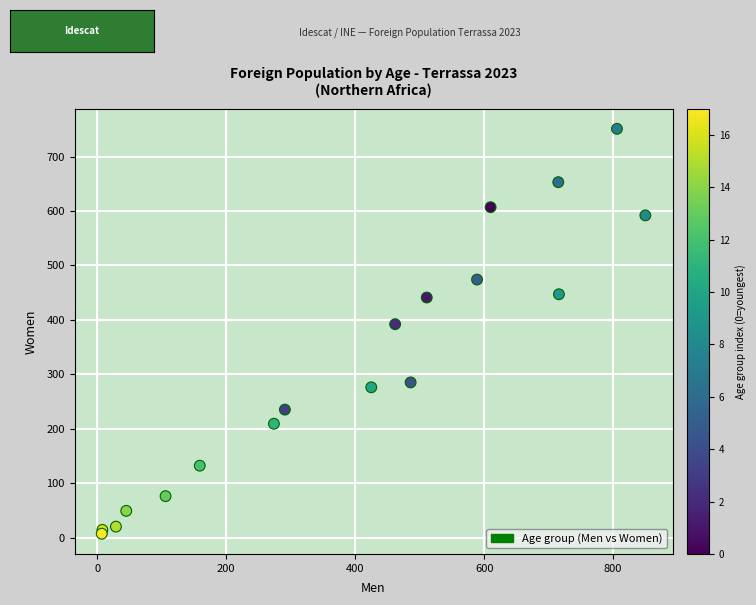

What Y value in the scatter plot is closest to 379?

392